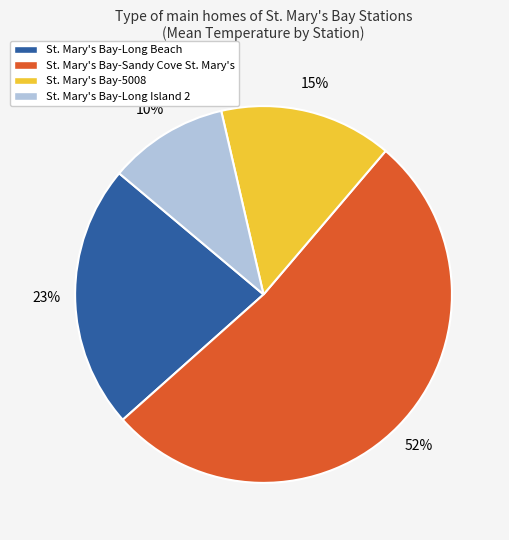

Which has a higher value, St. Mary's Bay-Long Beach or St. Mary's Bay-Sandy Cove St. Mary's?

St. Mary's Bay-Sandy Cove St. Mary's